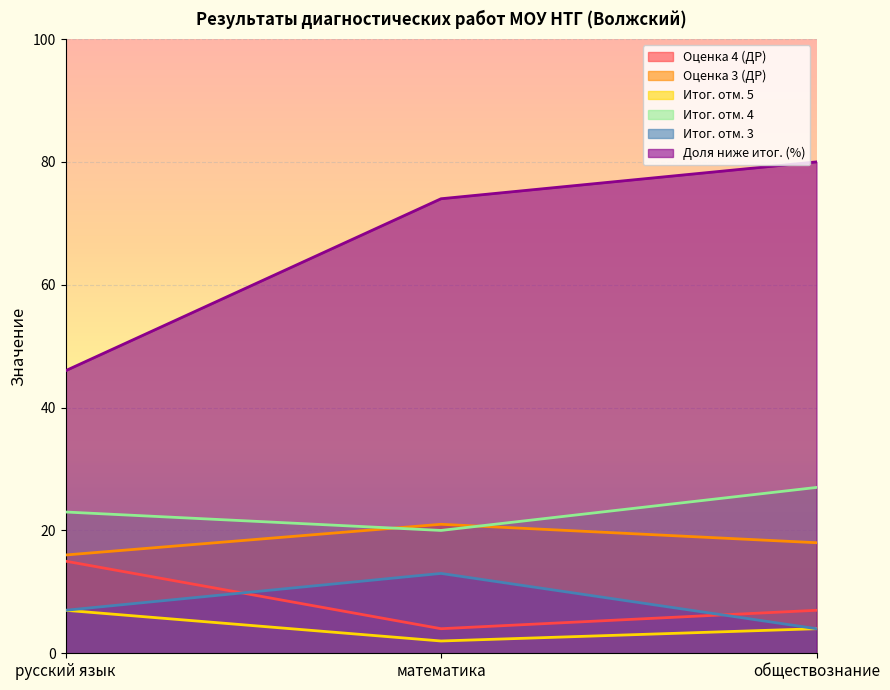

What is the value of the Итог. отм. 3 point at the 1st from the left?

7